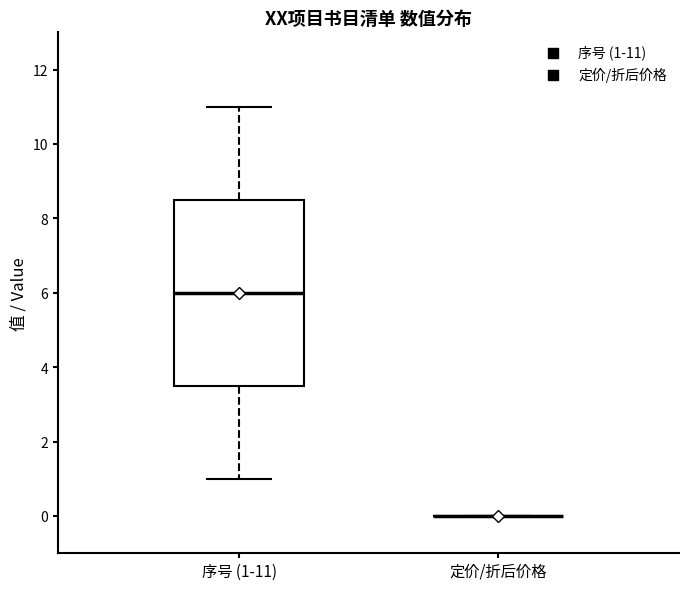

Comparing the boxes themselves (not the whiskers), which one is the tallest?

序号 (1-11)